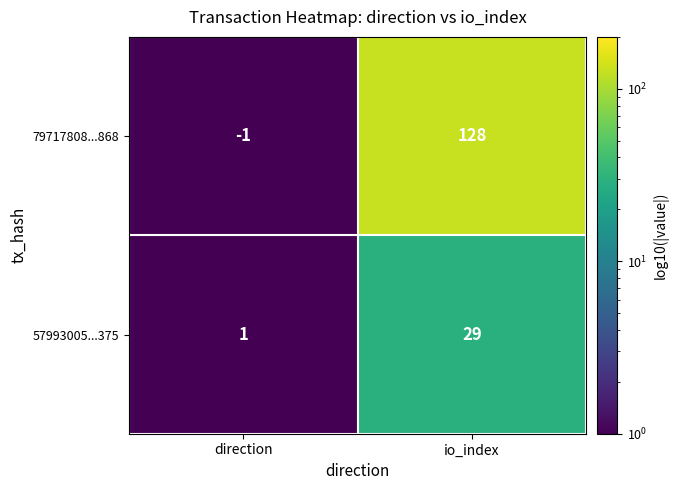

At which category does the chart reach its minimum across all series?

direction